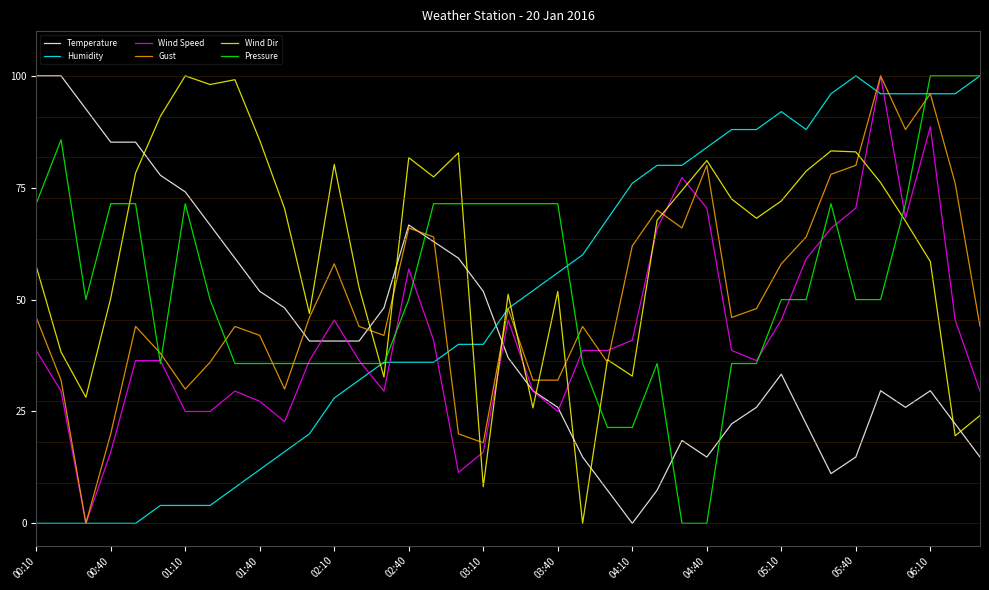

Does the chart display data point markers on the line(s)?

No